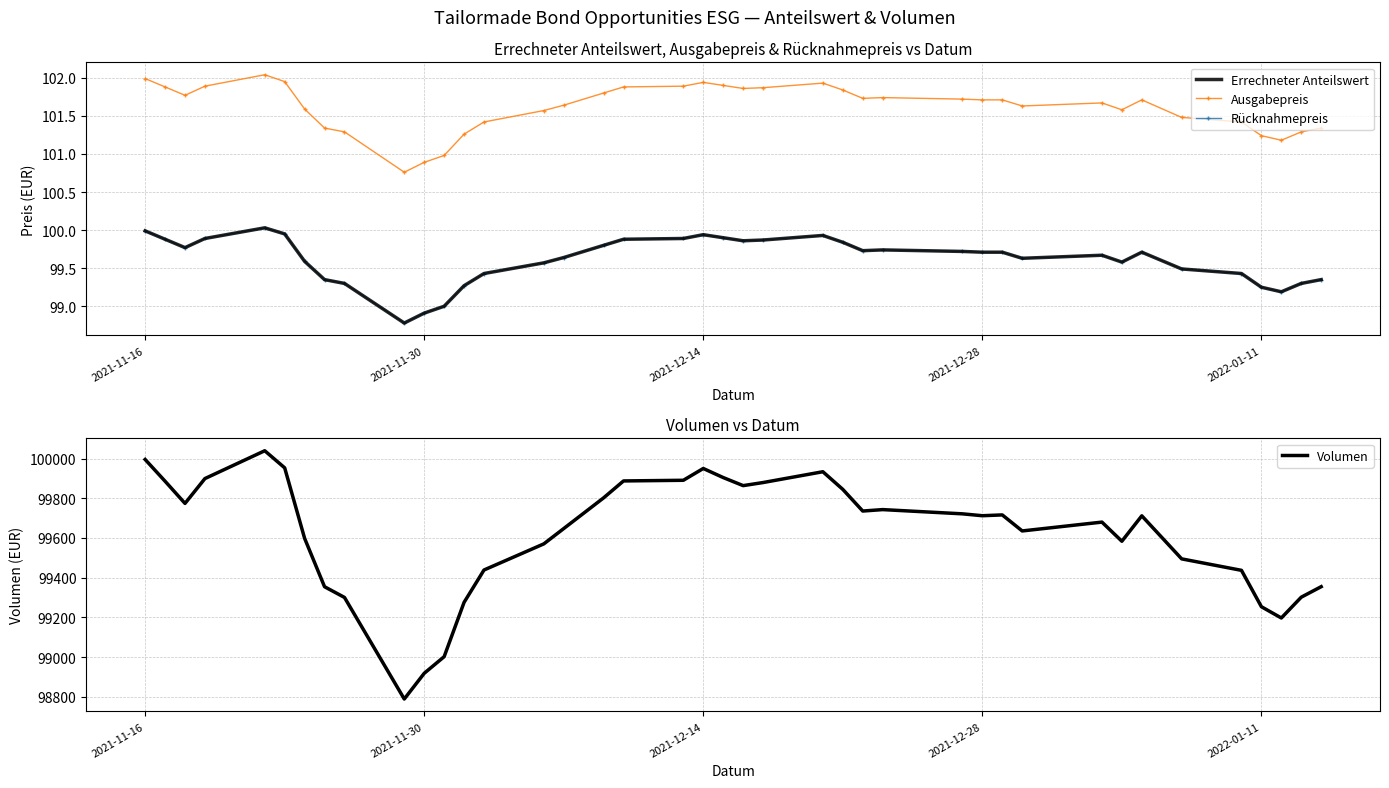

Is this an area chart (filled region under the line)?

No